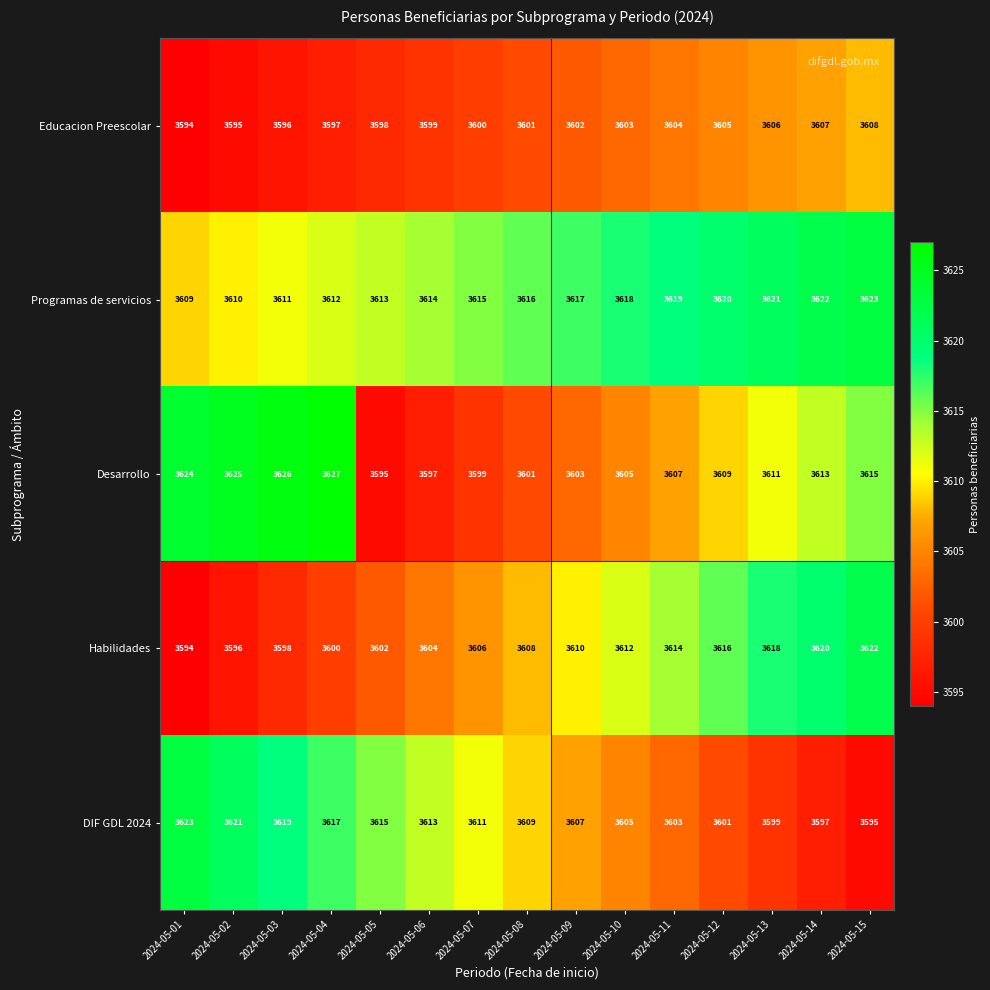

Which series has the largest total across all categories?

Programas de servicios